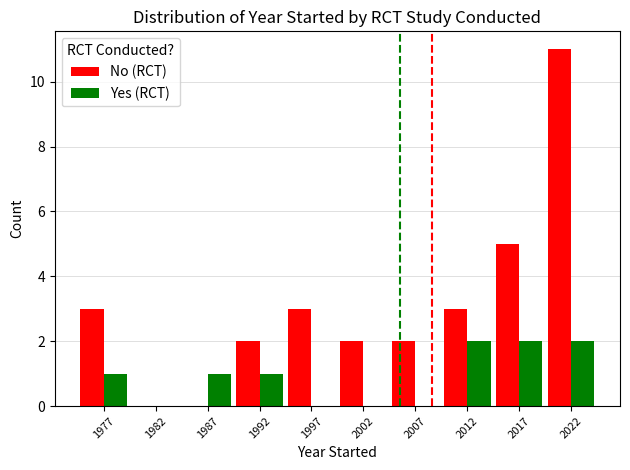

What are all the series names shown in the legend?

No (RCT), Yes (RCT)